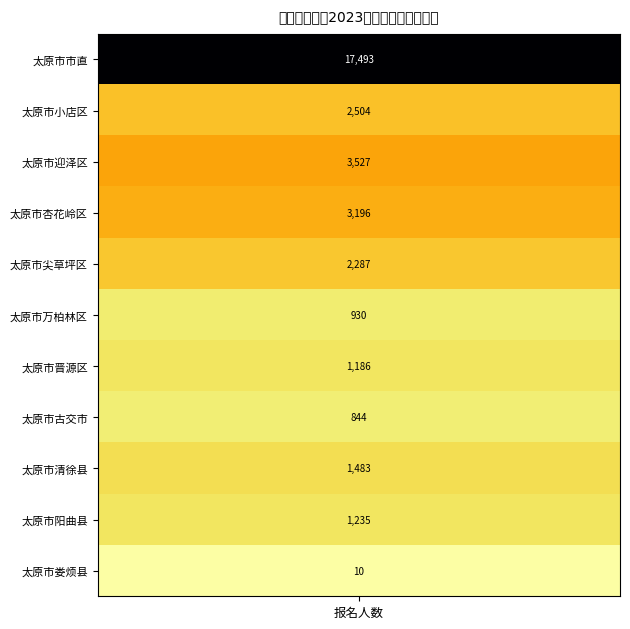

List the labels in order of value, smallest first.

太原市娄烦县, 太原市古交市, 太原市万柏林区, 太原市晋源区, 太原市阳曲县, 太原市清徐县, 太原市尖草坪区, 太原市小店区, 太原市杏花岭区, 太原市迎泽区, 太原市市直